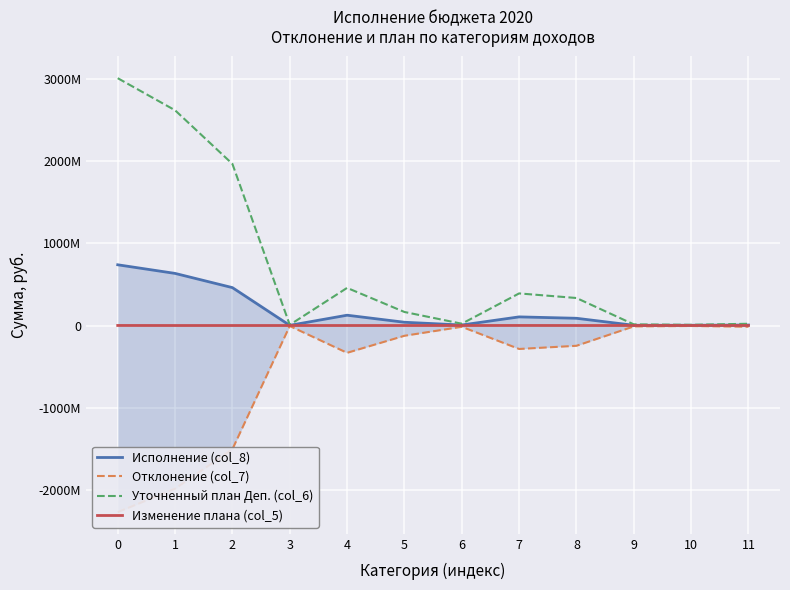

What is the sum of the Отклонение (col_7) values at 0 and 9?

-2277569438.7